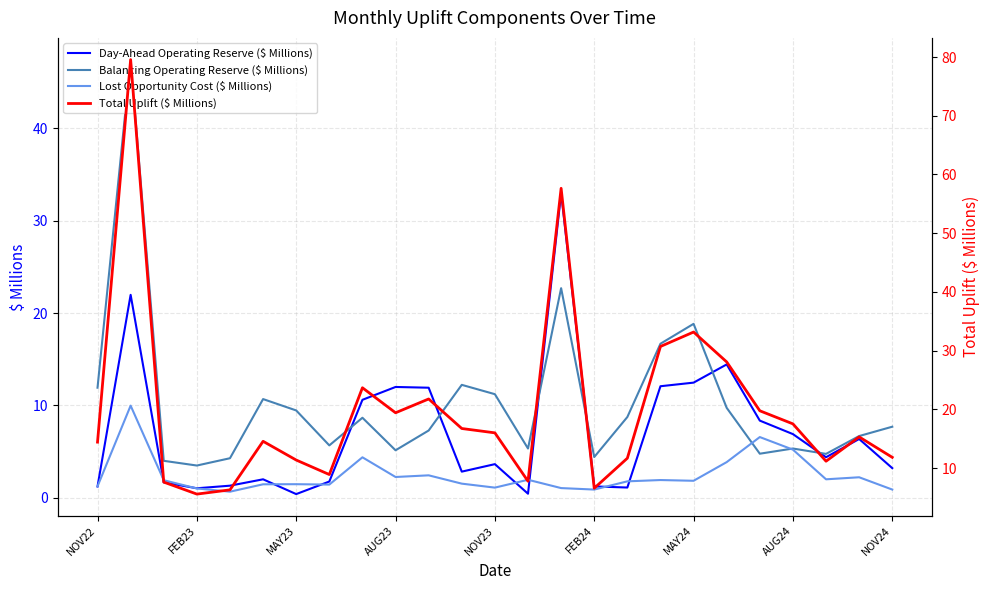

The value of Day-Ahead Operating Reserve ($ Millions) at NOV24 is 3.2. True or false?

True